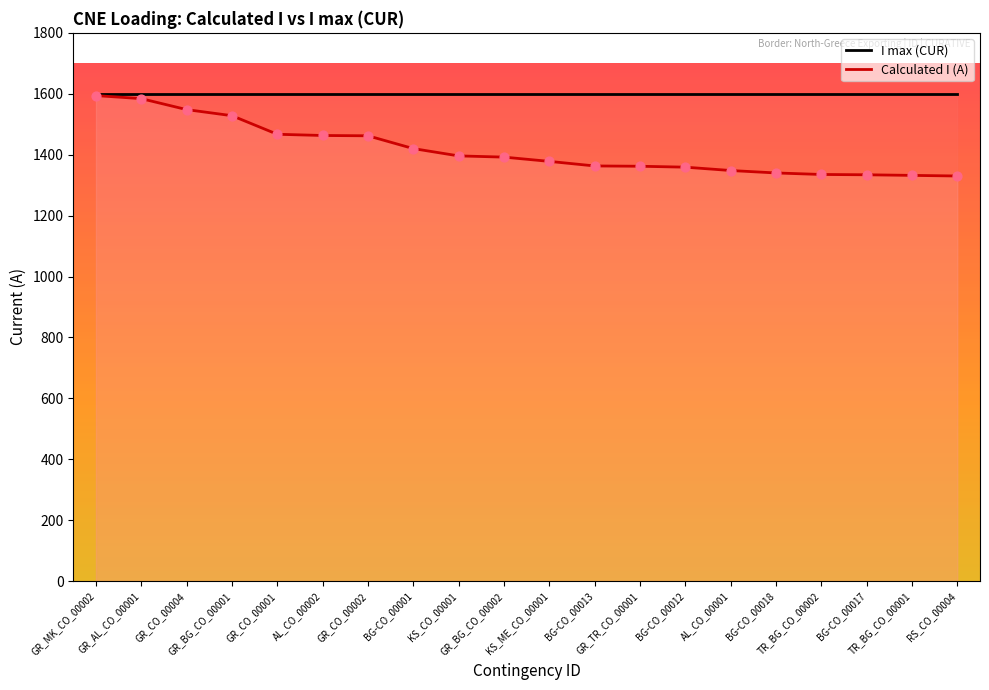

Which series has the widest spread of Y values?

Calculated I (A)